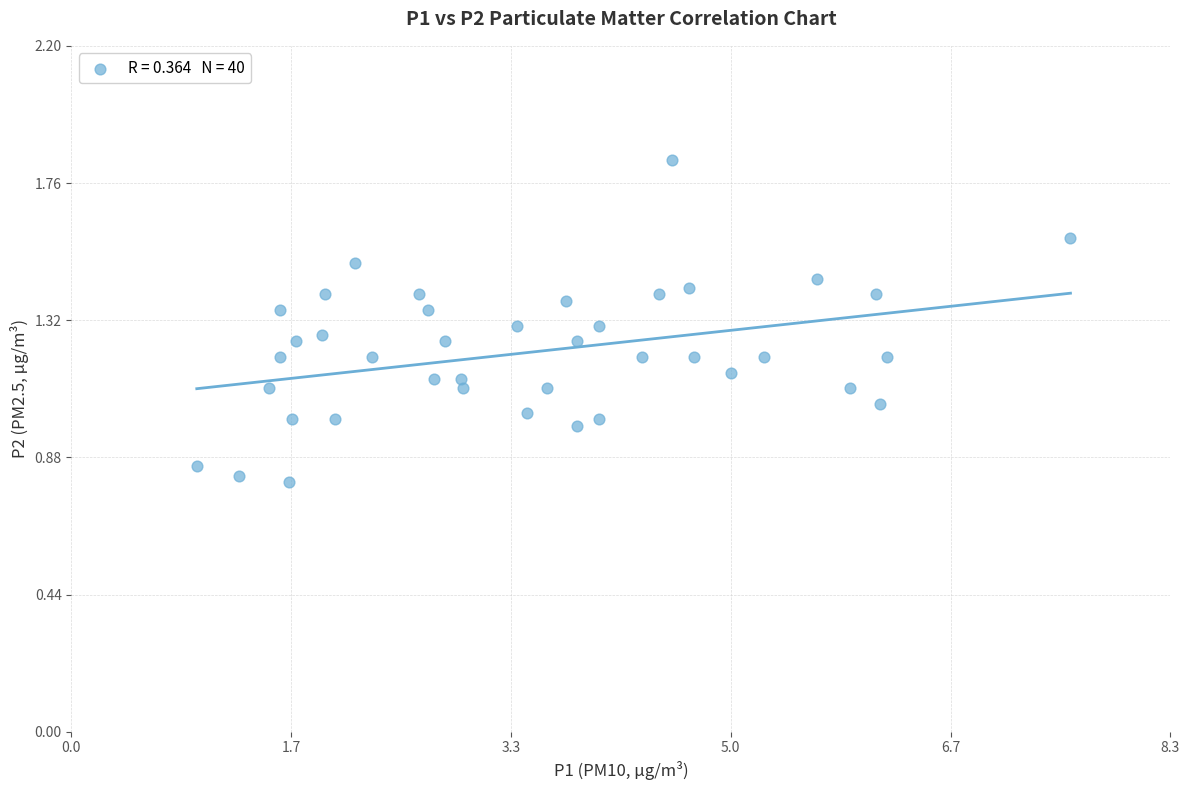

What is the range of X values (max minus min)?

6.6